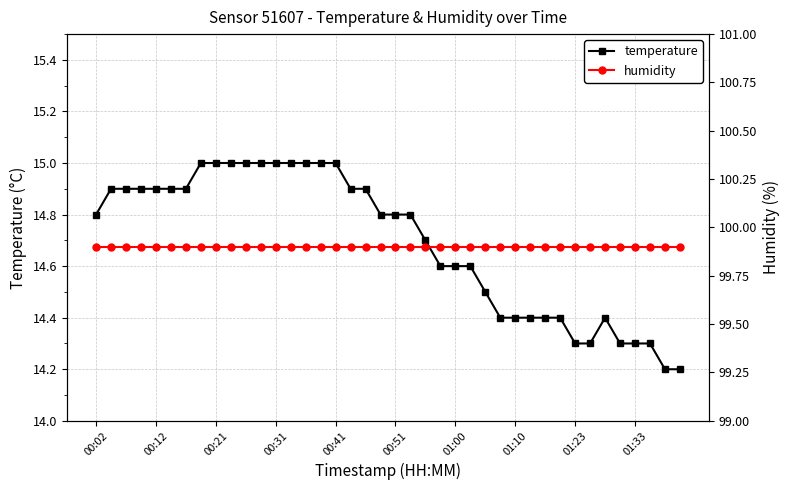

How many categories are shown in the chart?

40